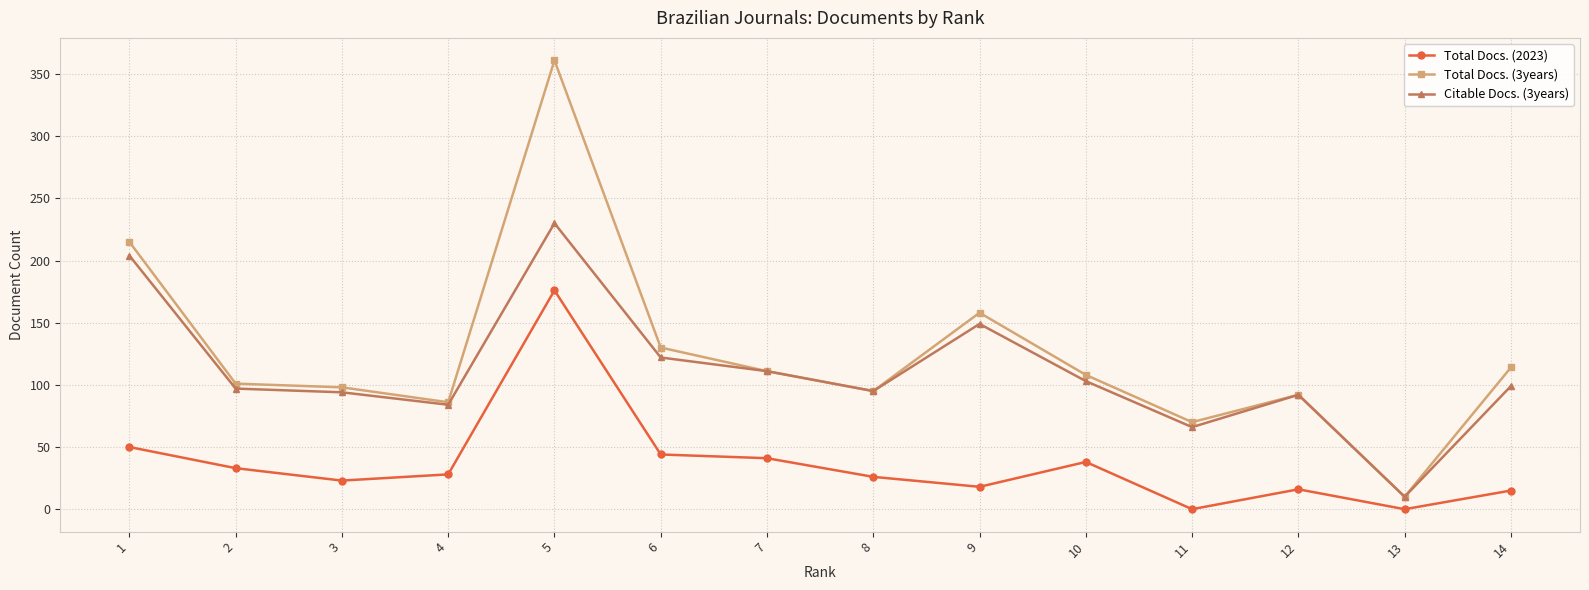

What is the value of the Total Docs. (3years) point at the 7th from the left?

111